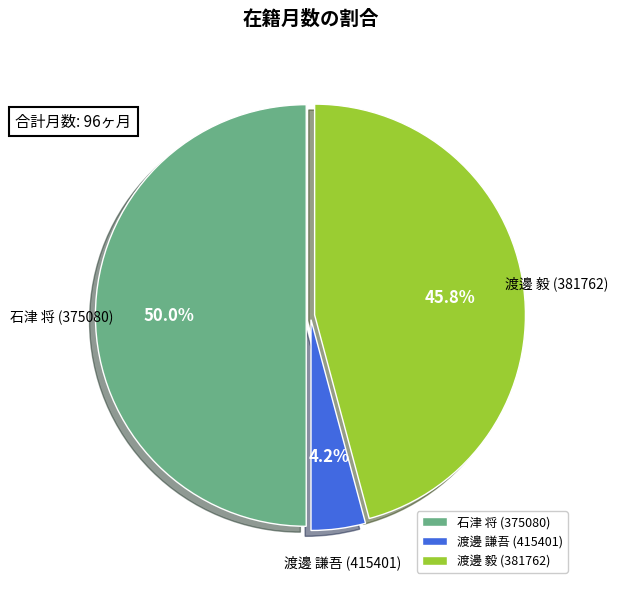

How much of the chart is everything except 渡邊 毅 (381762)?

54.2%